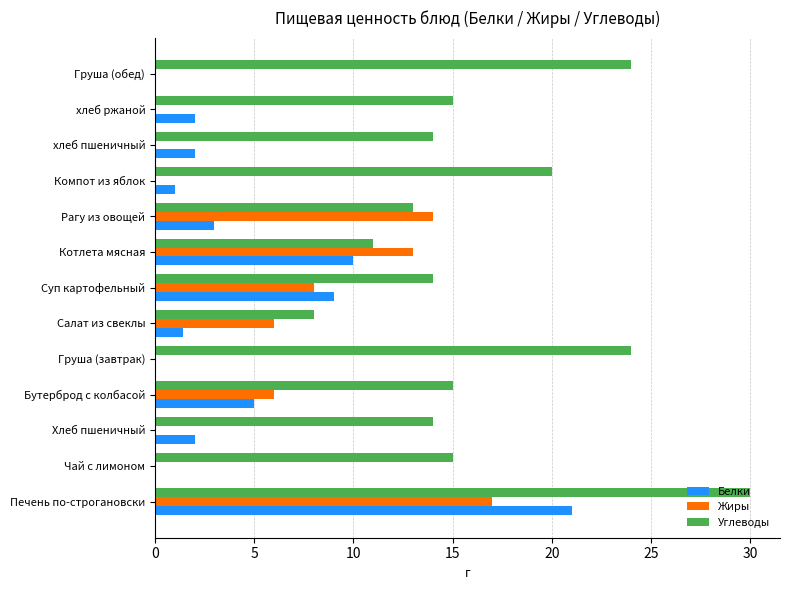

What is the greatest value displayed?

30.0